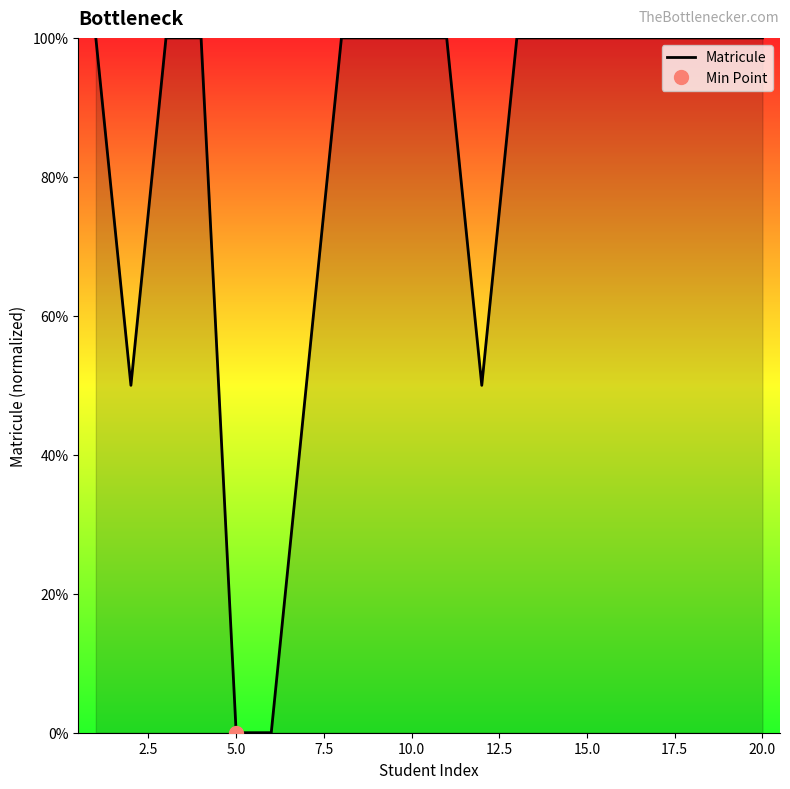

Reading left to right, list all the values displayed in this chart.

100.0	50.0	100.0	100.0	0.0	0.0	50.0	100.0	100.0	100.0	100.0	50.0	100.0	100.0	100.0	100.0	100.0	100.0	100.0	100.0